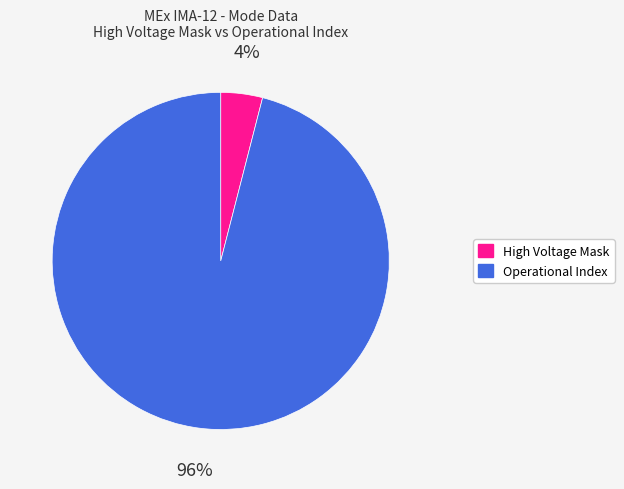

Which has a higher value, High Voltage Mask or Operational Index?

Operational Index